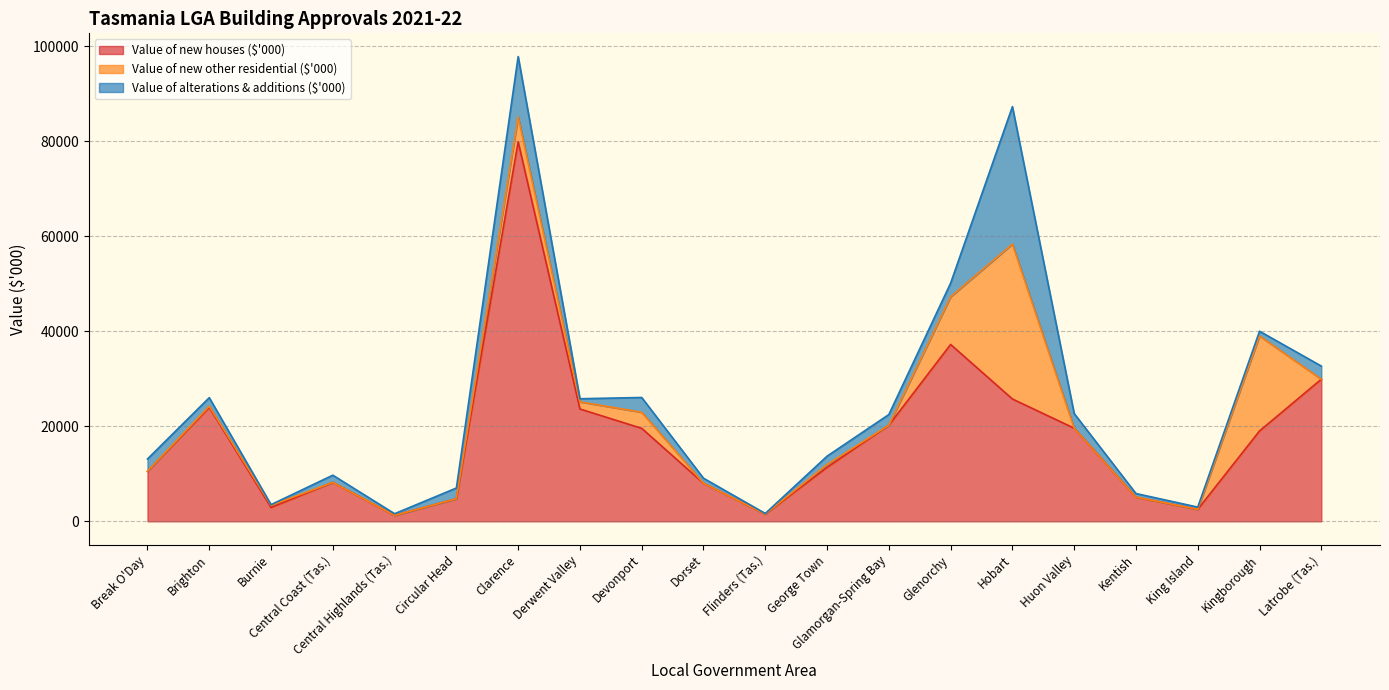

True or false: Value of alterations & additions ($'000) and Value of new other residential ($'000) cross at least once.

True